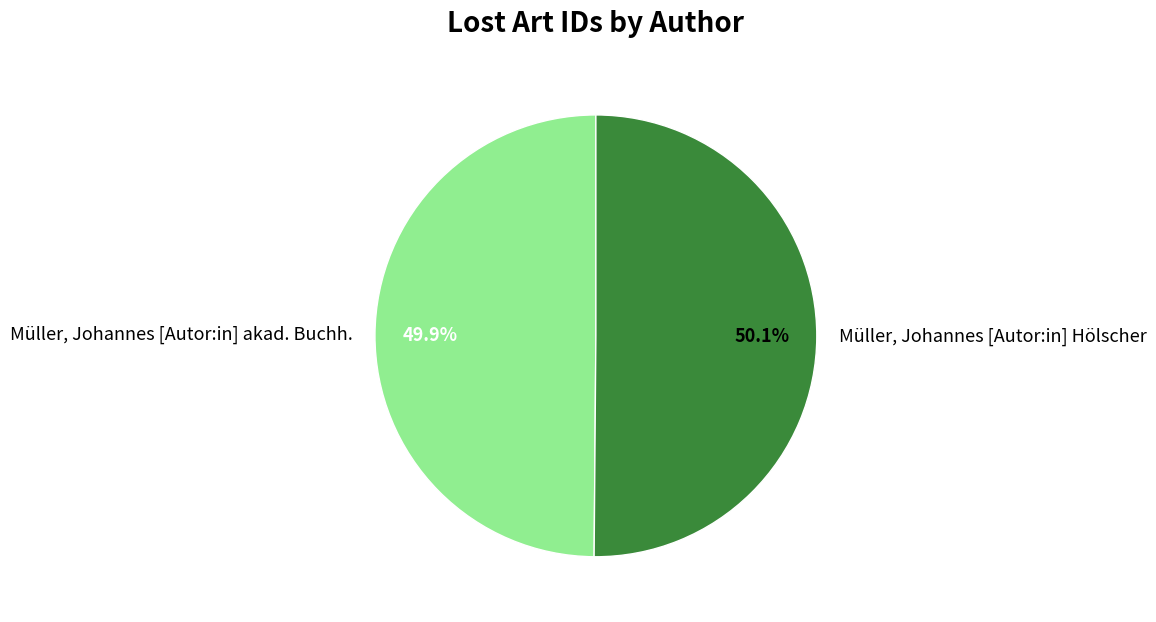

To the nearest percent, what percentage of the pie is Müller, Johannes [Autor:in] Hölscher?

50%